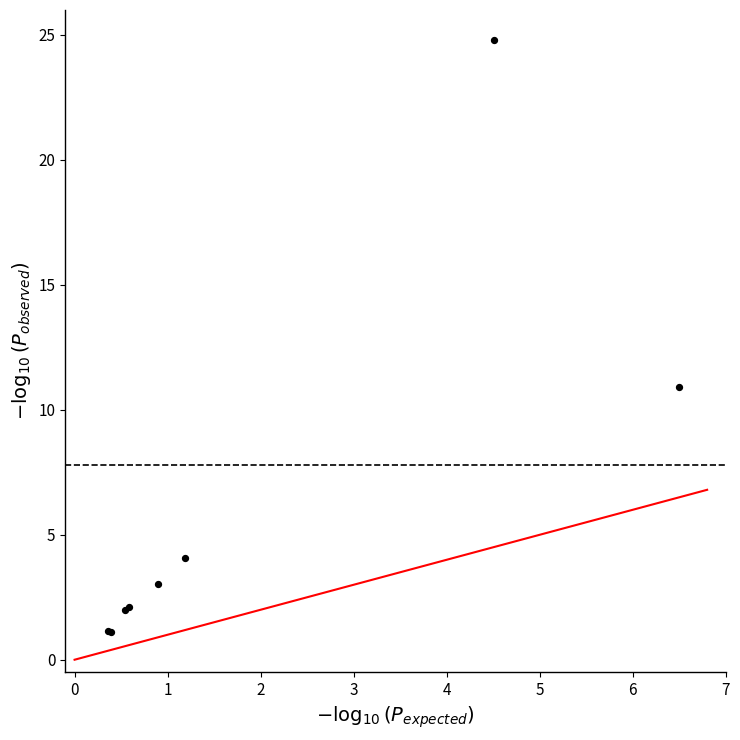

What Y value in the scatter plot is closest to 12?

10.9